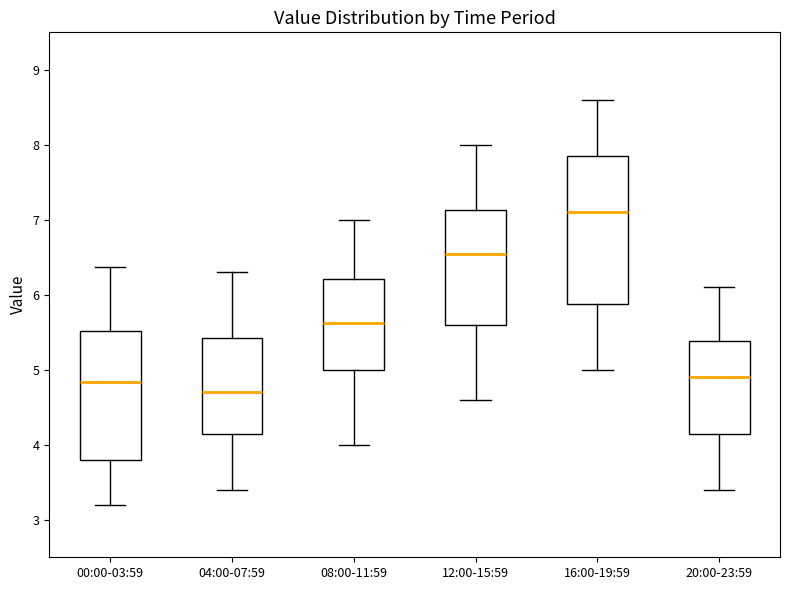

Where is the lower edge of the box for 00:00-03:59 on the y-axis? The values are not printed on the chart, so give them approximately, as read against the axis.

3.8